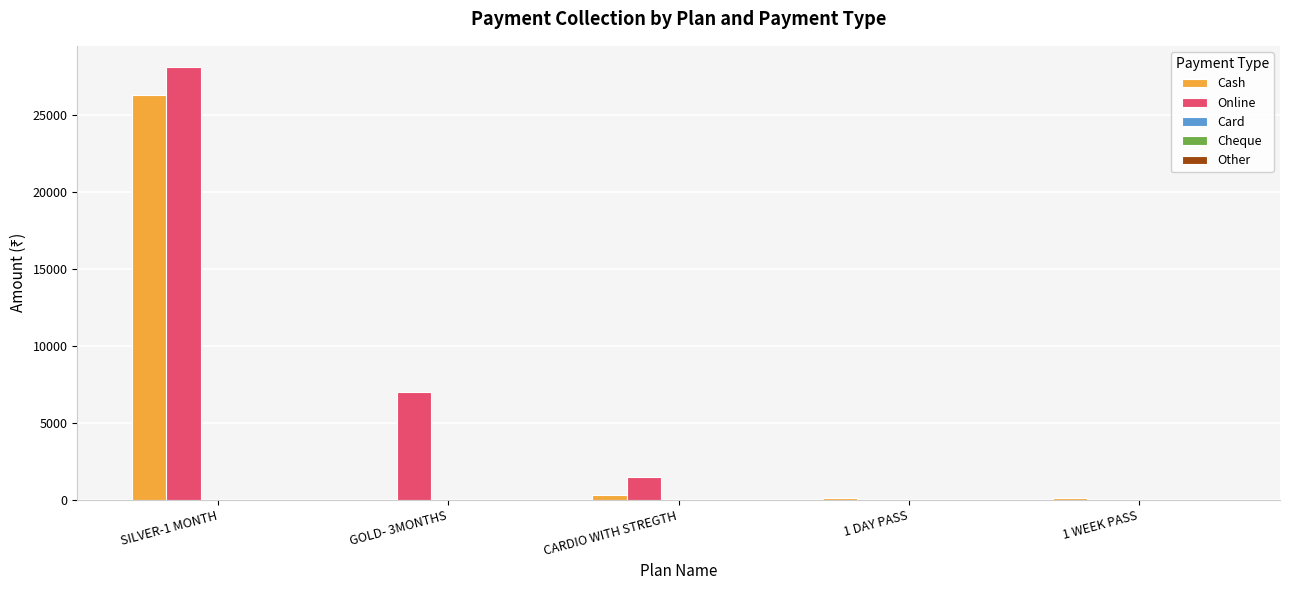

What is the greatest value displayed?

28100